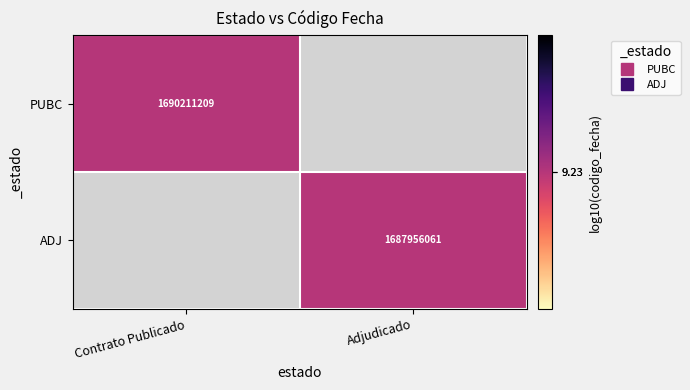

Where is PUBC nearest to the value 9?

Contrato Publicado